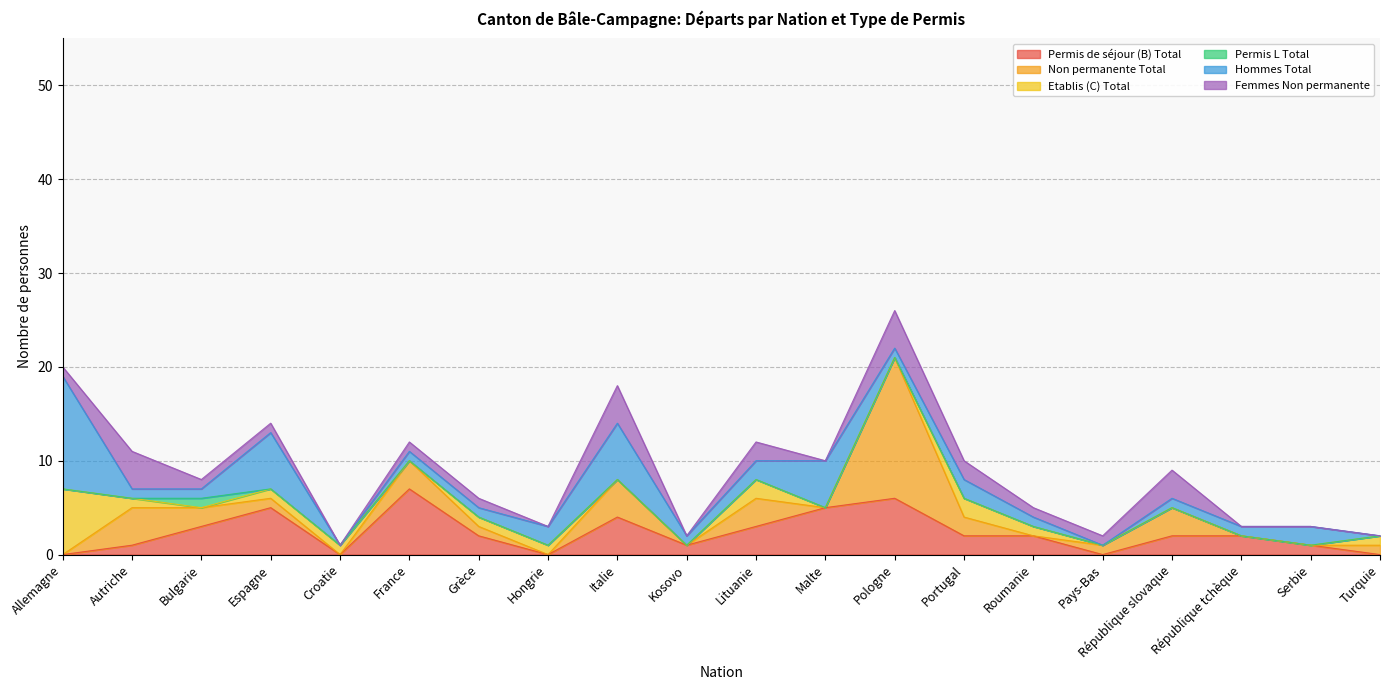

Rank the series at République tchèque from highest to lowest value.

Permis de séjour (B) Total, Hommes Total, Non permanente Total, Etablis (C) Total, Permis L Total, Femmes Non permanente